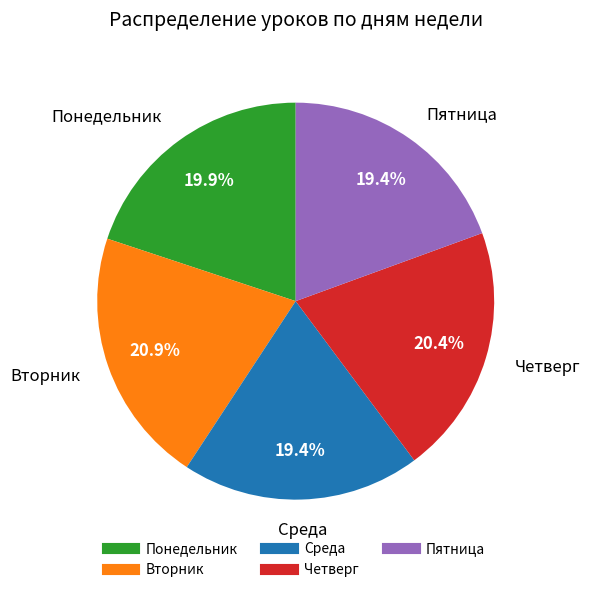

Is there any slice that represents more than half of the pie?

No